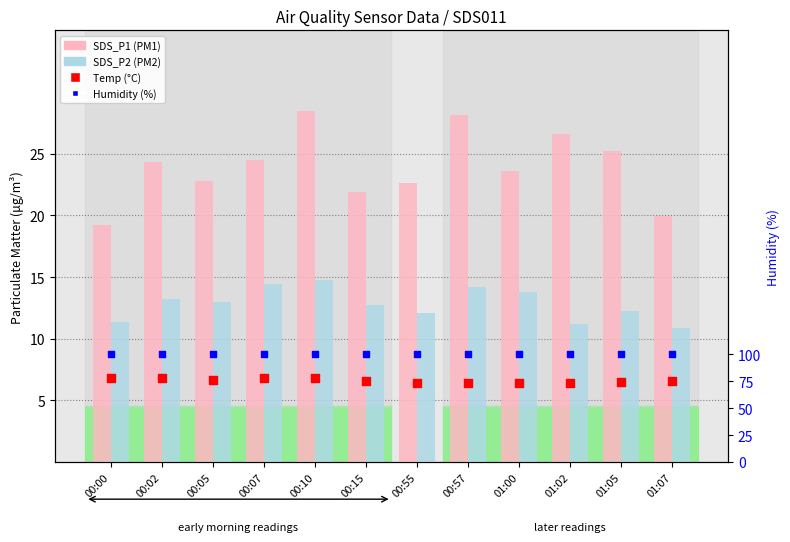

Which series has the largest total across all categories?

Humidity (%)